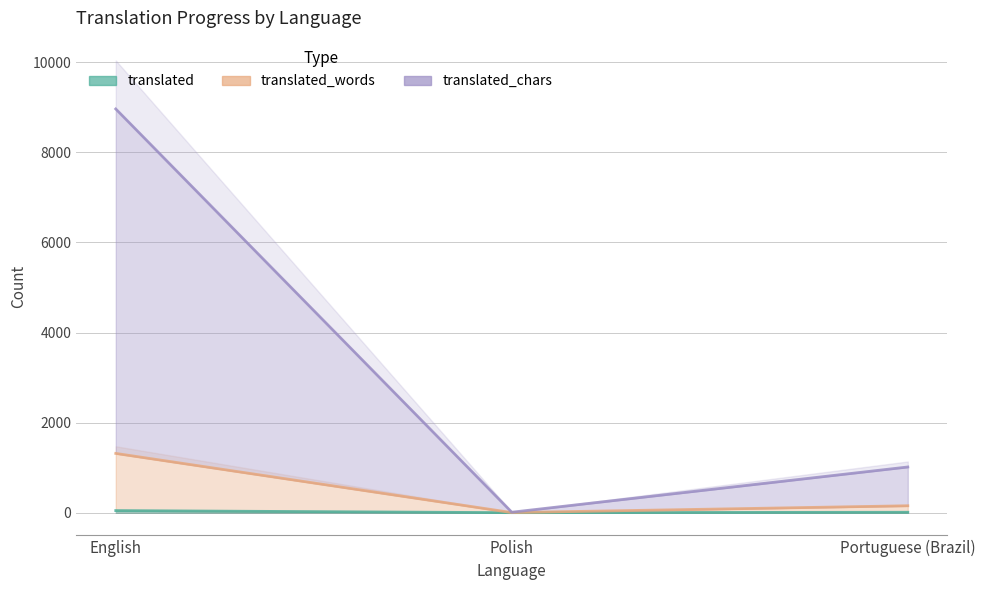

How many translated_words values are between 12 and 8963?

3